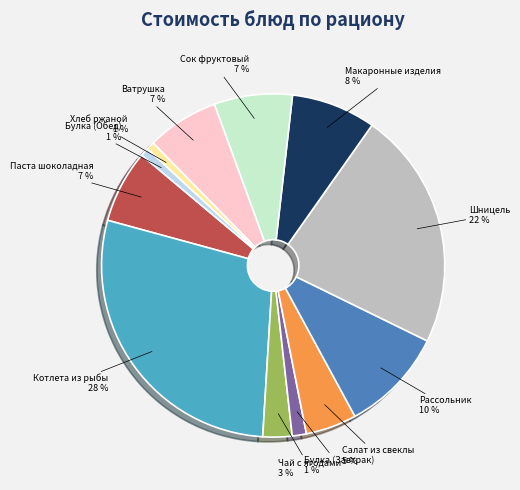

What is the largest slice in the pie chart?

Котлета из рыбы